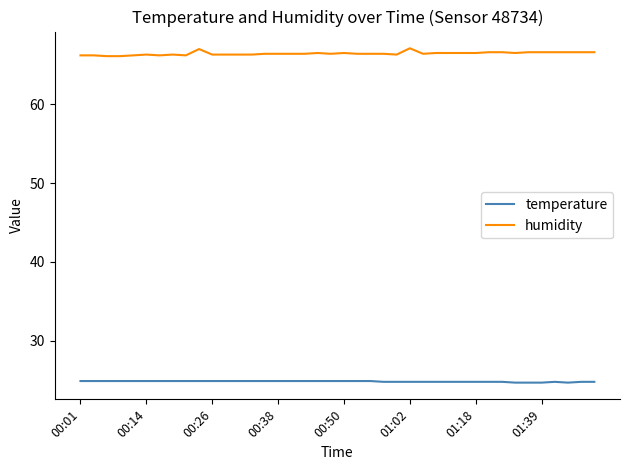

How many temperature values are between 24 and 25?

40